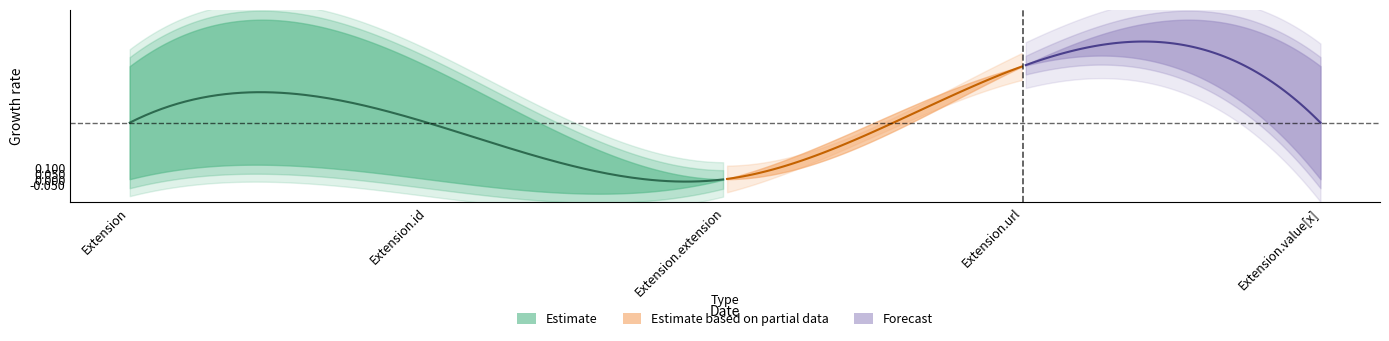

At how many categories does at least one series exceed 0?

4